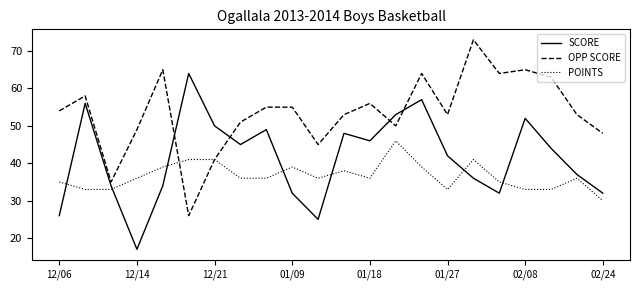

List the series in order of their overall mean, lowest first.

POINTS, SCORE, OPP SCORE